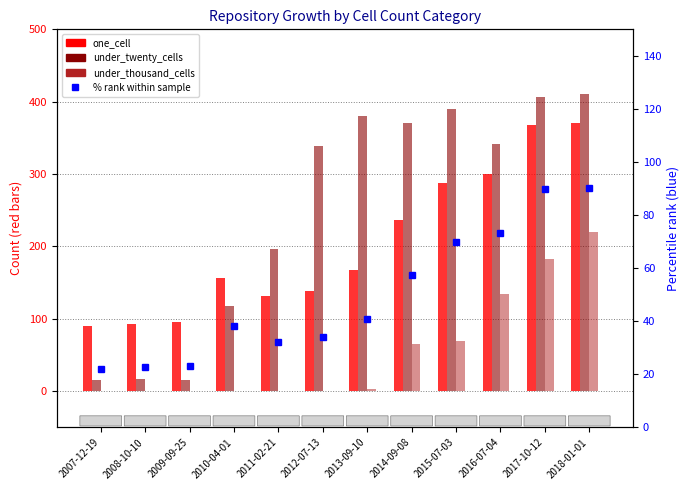

How many data points in one_cell % rank are above 40?

6